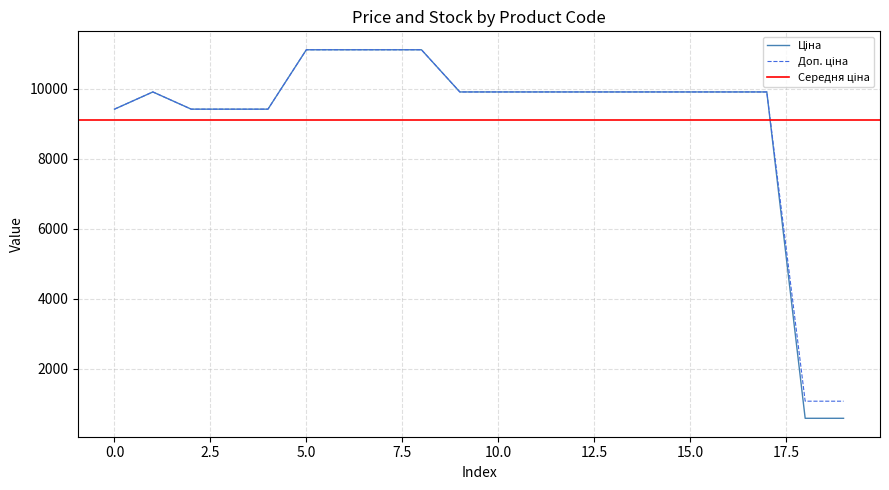

True or false: Ціна and Доп. ціна intersect in this chart.

False